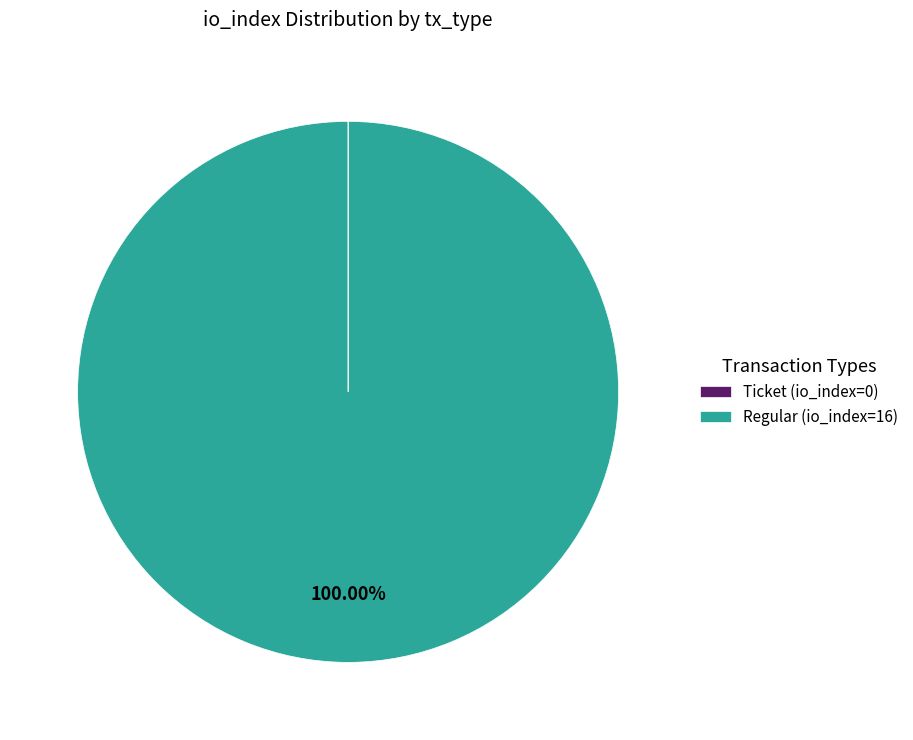

Which slice represents more than half of the pie?

Regular (io_index=16)